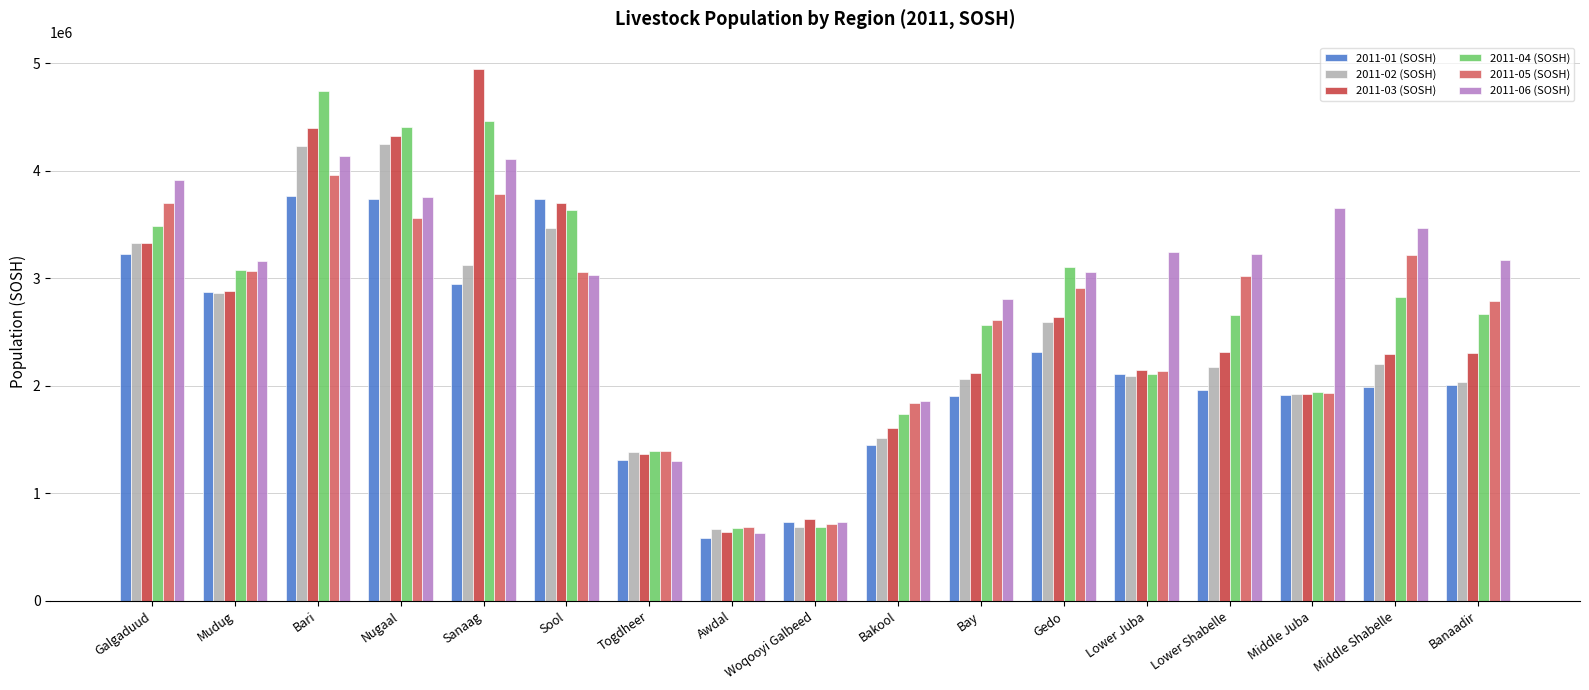

What is the total value across all series at Bakool?

10012375.0